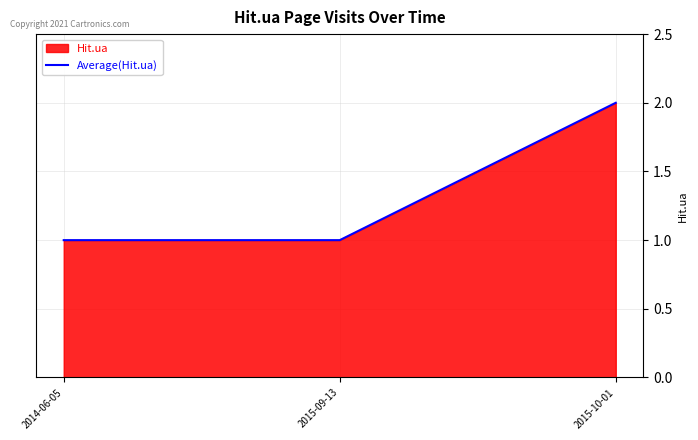

What is the sum of the values at 2015-09-13 and 2015-10-01?

3